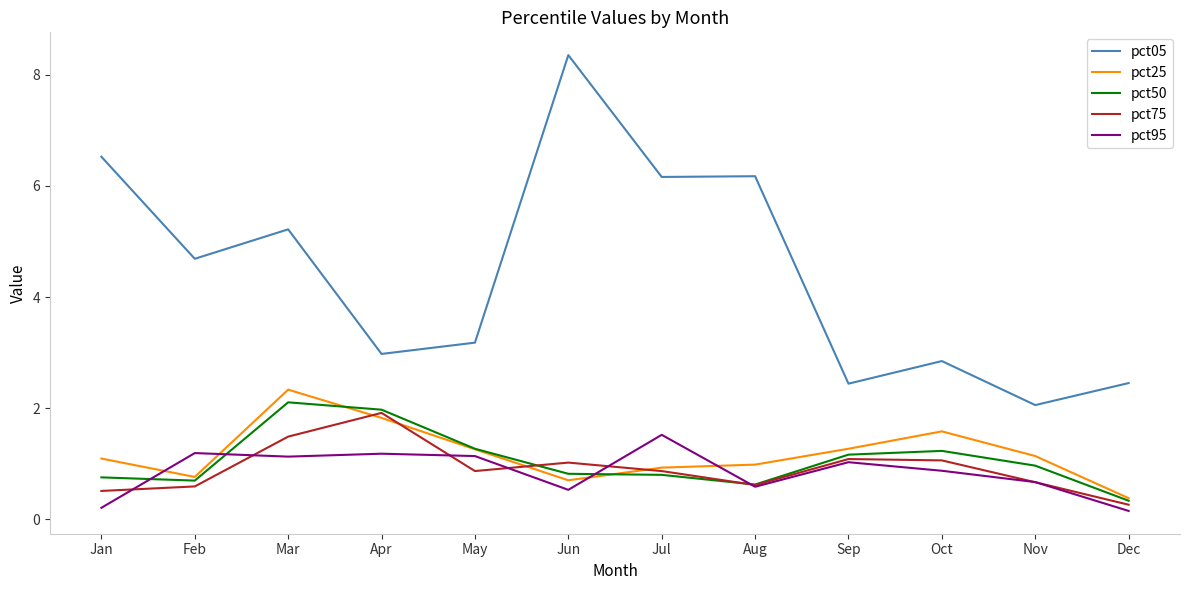

What is the lowest value of the pct25 series?

0.4